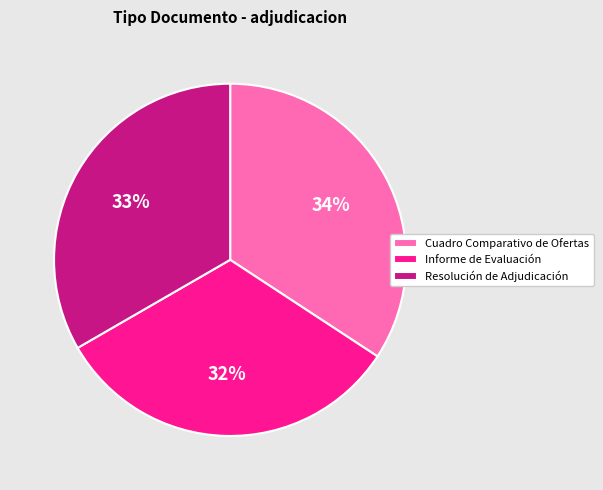

To the nearest percent, what is the difference between the largest and smallest slice percentages?

2%